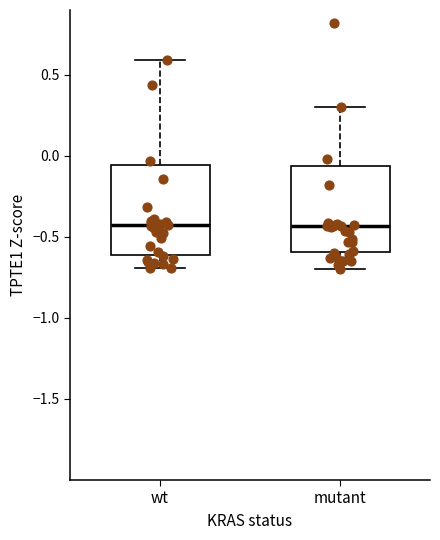

Where is the lower edge of the box for mutant on the y-axis? The values are not printed on the chart, so give them approximately, as read against the axis.

-0.60